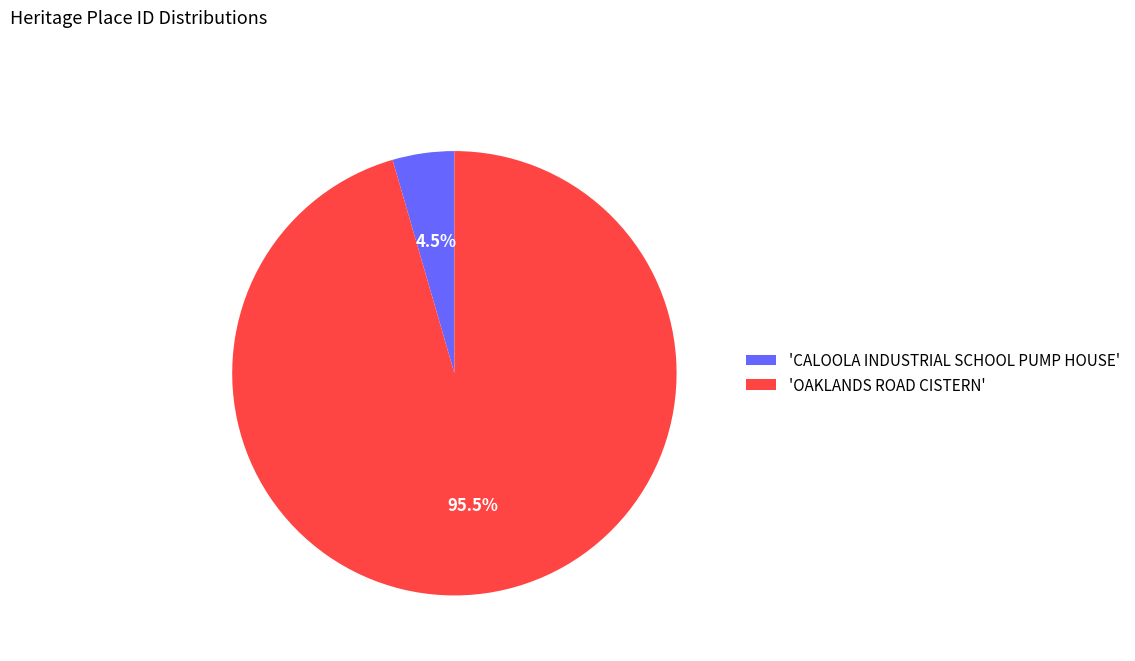

Is there any slice that represents more than half of the pie?

Yes